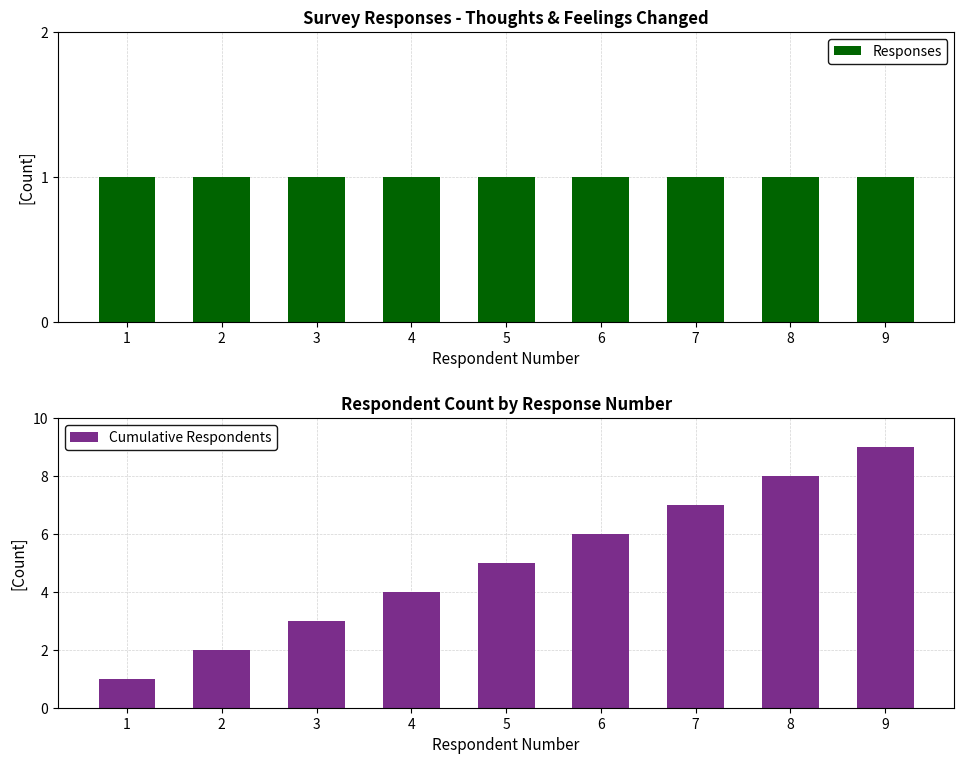

Is the value of Cumulative Respondents at 8 greater than the value of Responses at 1?

Yes